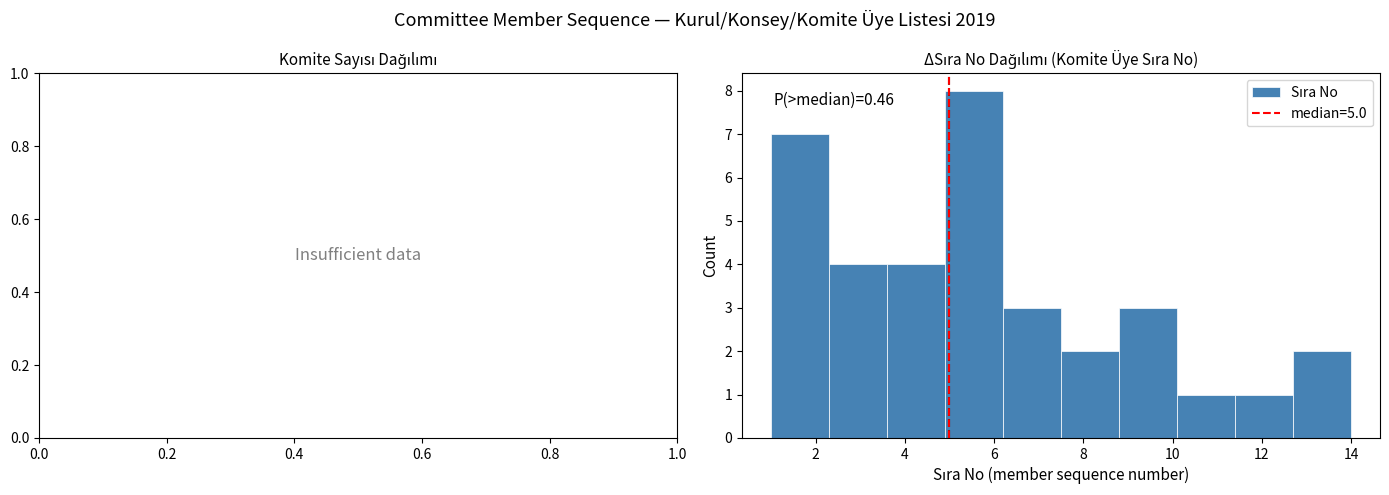

Which range on the x-axis has the tallest bar?

4.9 to 6.2